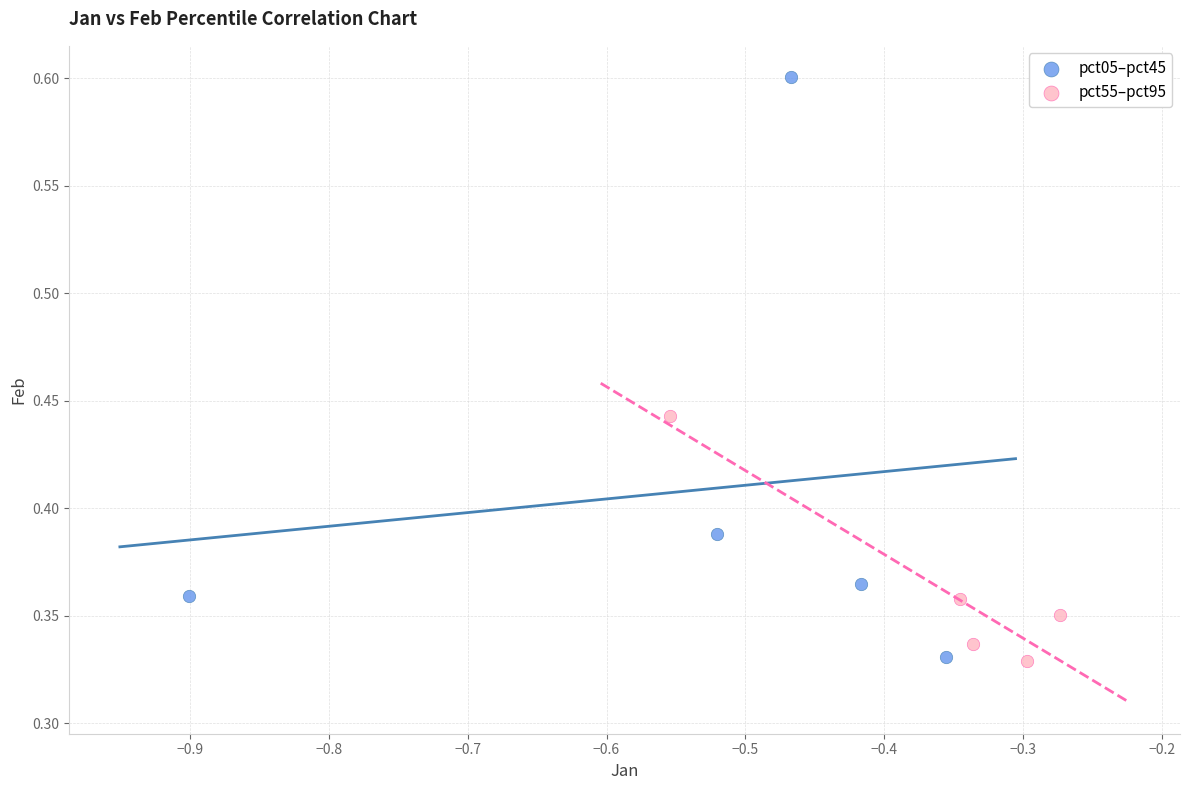

Which series has the widest spread of Y values?

pct05–pct45